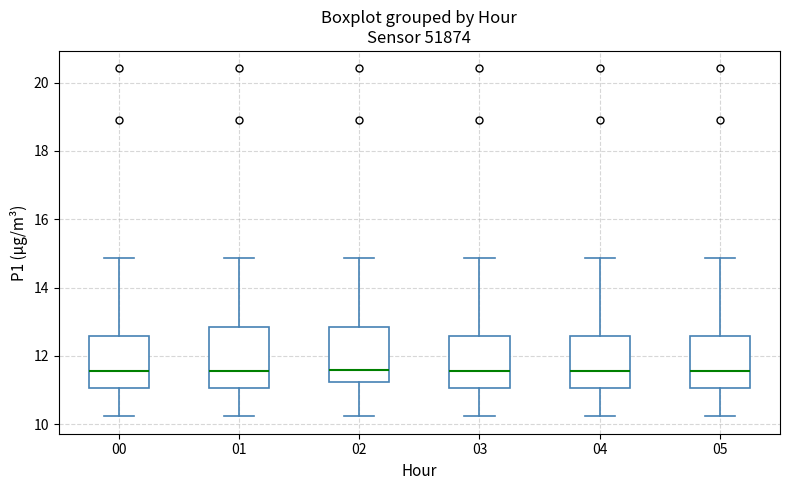

Reading left to right, transcribe this box plot: for each box, give where its median line is, the range the box spans, and where its two whiskers end, as read against the y-axis. The values are not printed on the chart, so give them approximately, as read against the axis.

00: median 11.6, box 11.0 to 12.6, whiskers 10.2 to 14.8
01: median 11.6, box 11.0 to 12.8, whiskers 10.2 to 14.8
02: median 11.6, box 11.2 to 12.8, whiskers 10.2 to 14.8
03: median 11.6, box 11.0 to 12.6, whiskers 10.2 to 14.8
04: median 11.6, box 11.0 to 12.6, whiskers 10.2 to 14.8
05: median 11.6, box 11.0 to 12.6, whiskers 10.2 to 14.8